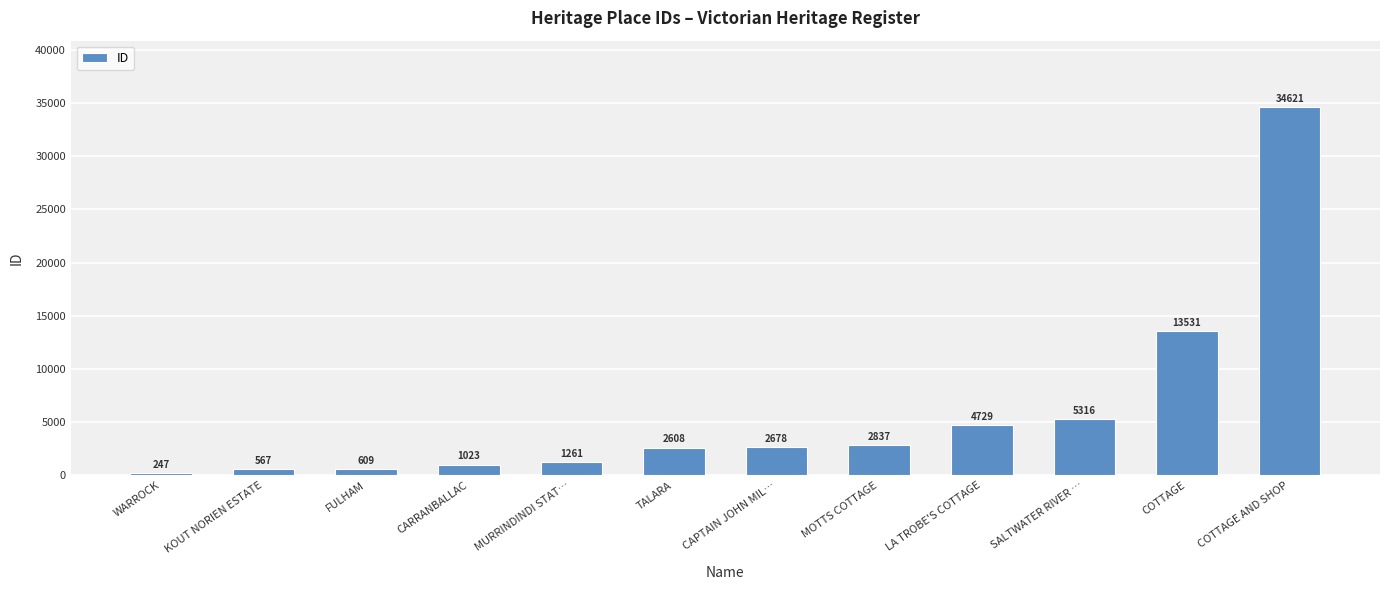

Is it true that the value at COTTAGE is 13531?

True